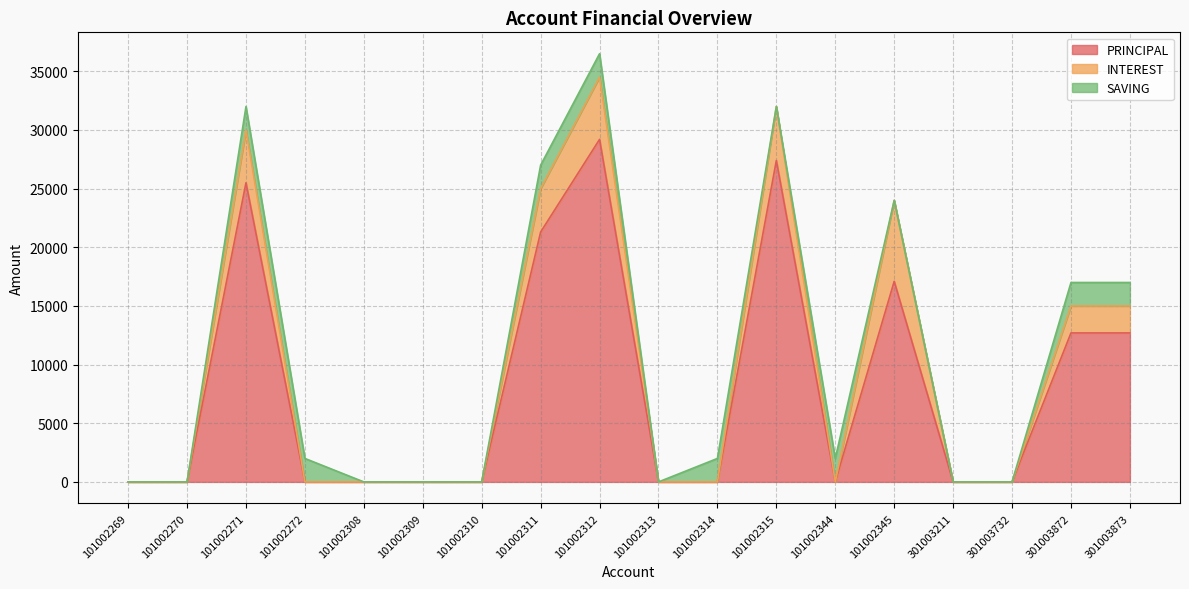

Reading left to right, what are all the values shown in this chart?

PRINCIPAL: 0	0	25500	0	0	0	0	21300	29200	0	0	27400	0	17100	0	0	12700	12700
INTEREST: 0	0	4500	0	0	0	0	3700	5300	0	0	4600	0	6900	0	0	2300	2300
SAVING: 0	0	2000	2000	0	0	0	2000	2000	0	2000	0	2000	0	0	0	2000	2000